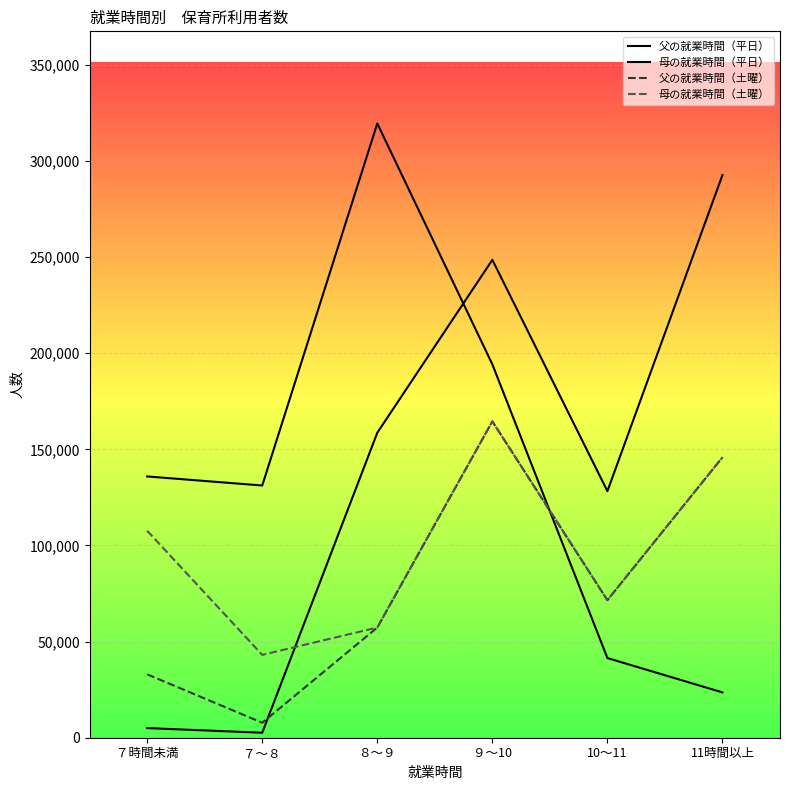

The 父の就業時間（平日） series shows 2598 at ７～８. True or false?

True